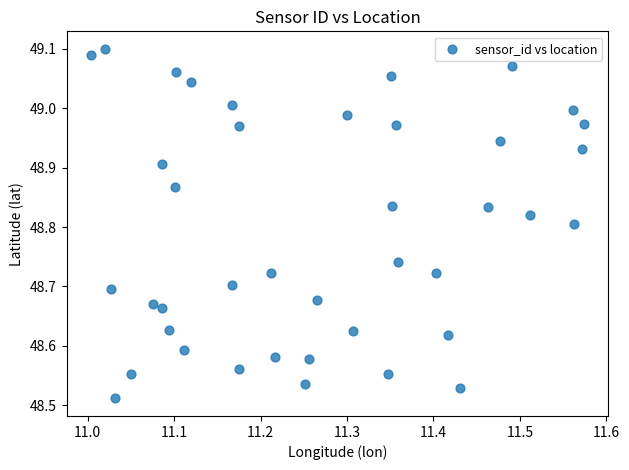

What is the range of X values (max minus min)?

0.6